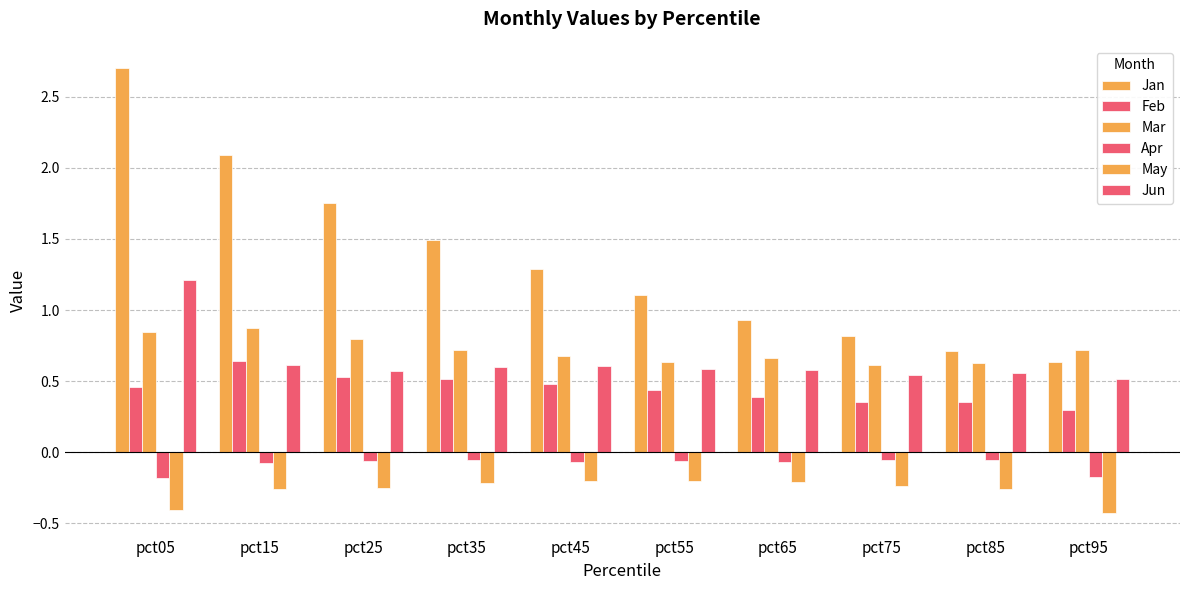

Does the chart contain stacked bars?

No